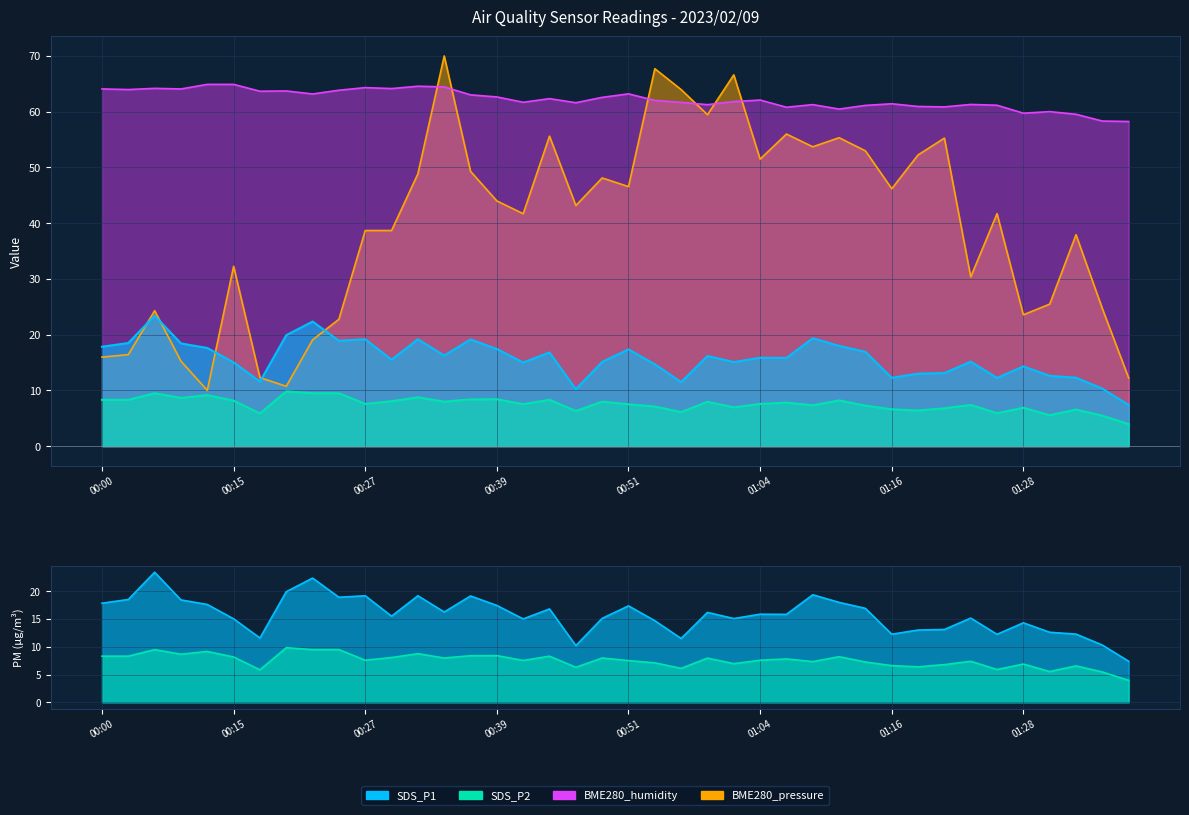

What is the label of the 31st point from the left?

01:16